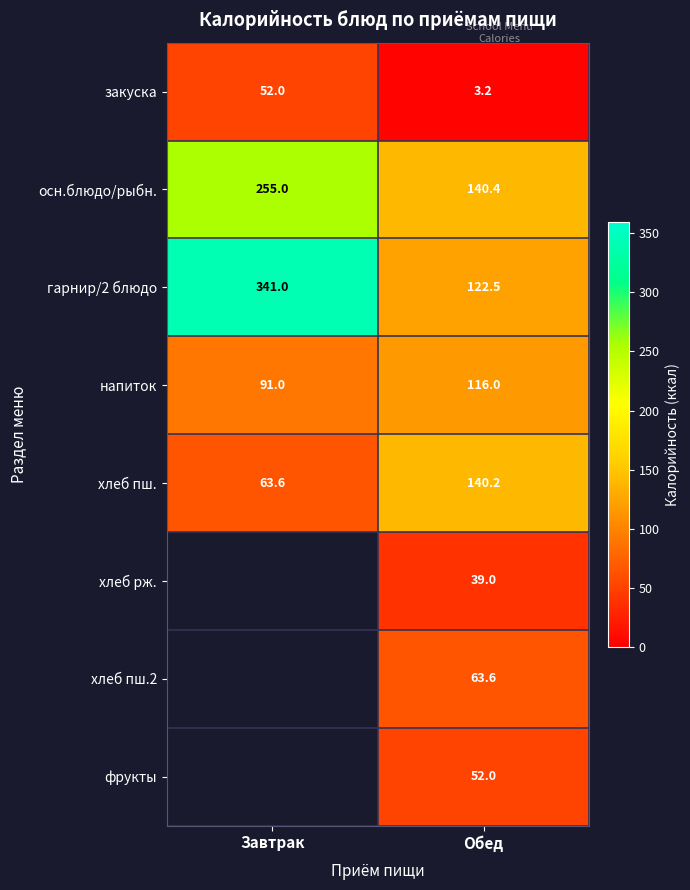

Is the value of фрукты at Обед greater than the value of гарнир/2 блюдо at Завтрак?

No